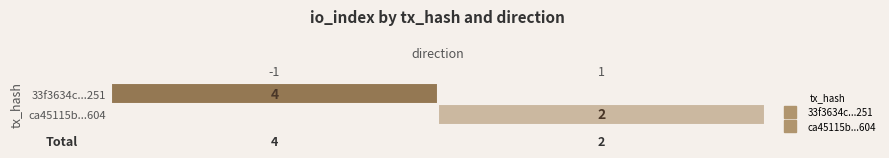

Which label corresponds to the smallest value in the chart?

1